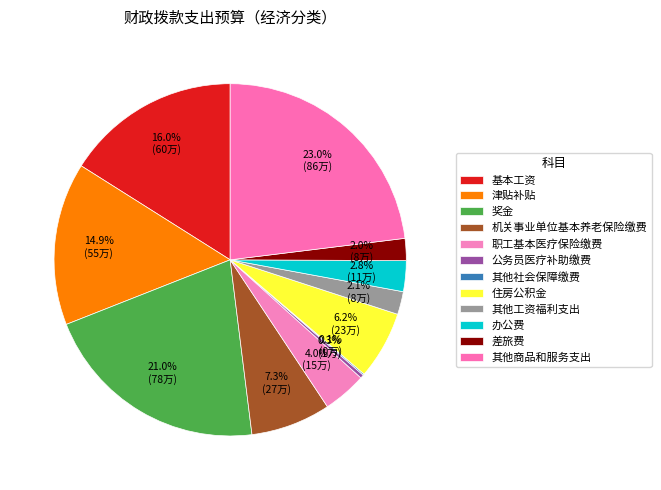

To the nearest percent, what portion does 奖金 represent?

21%